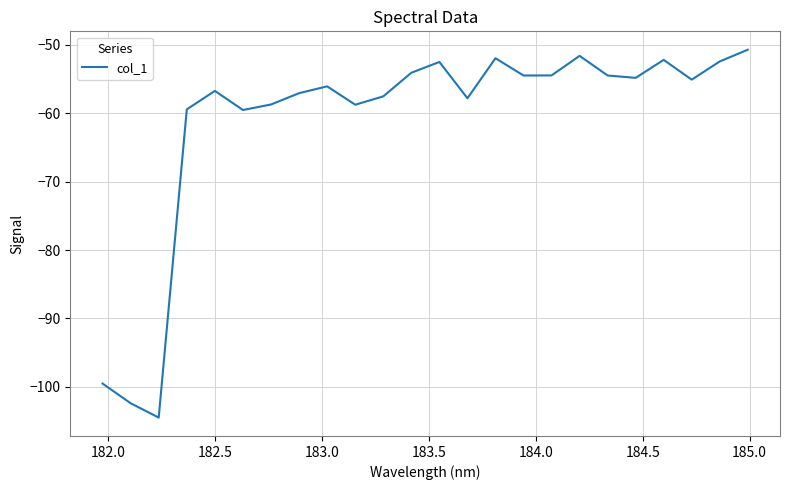

Count the number of data series in this chart.

1